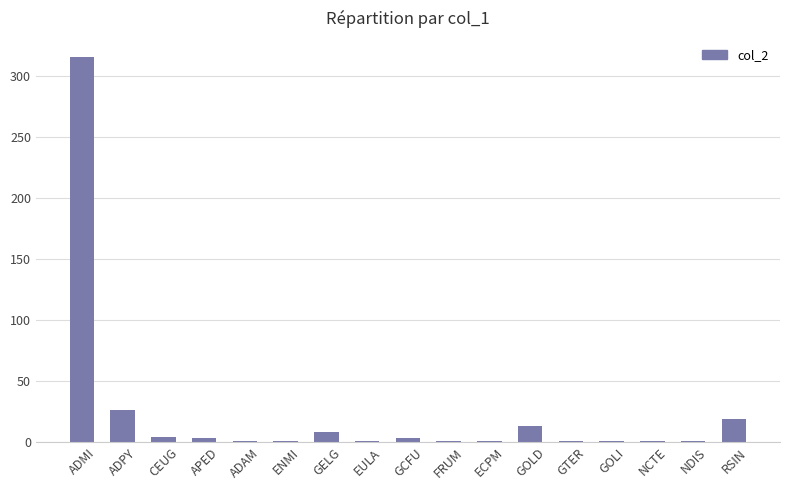

At which label is the value closest to 158?

ADPY